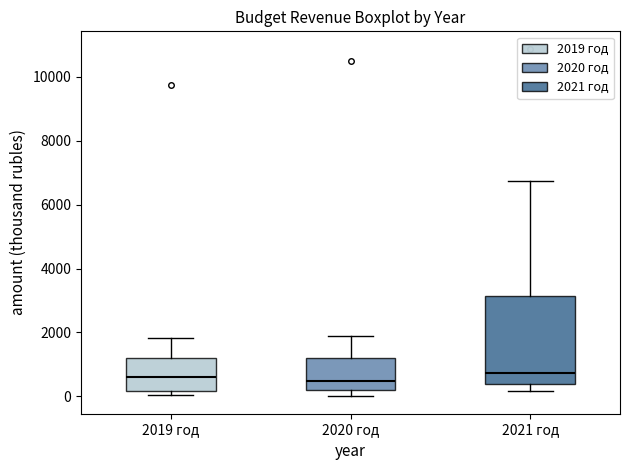

Where does the median line of the box for 2020 год sit on the y-axis? The values are not printed on the chart, so give them approximately, as read against the axis.

400